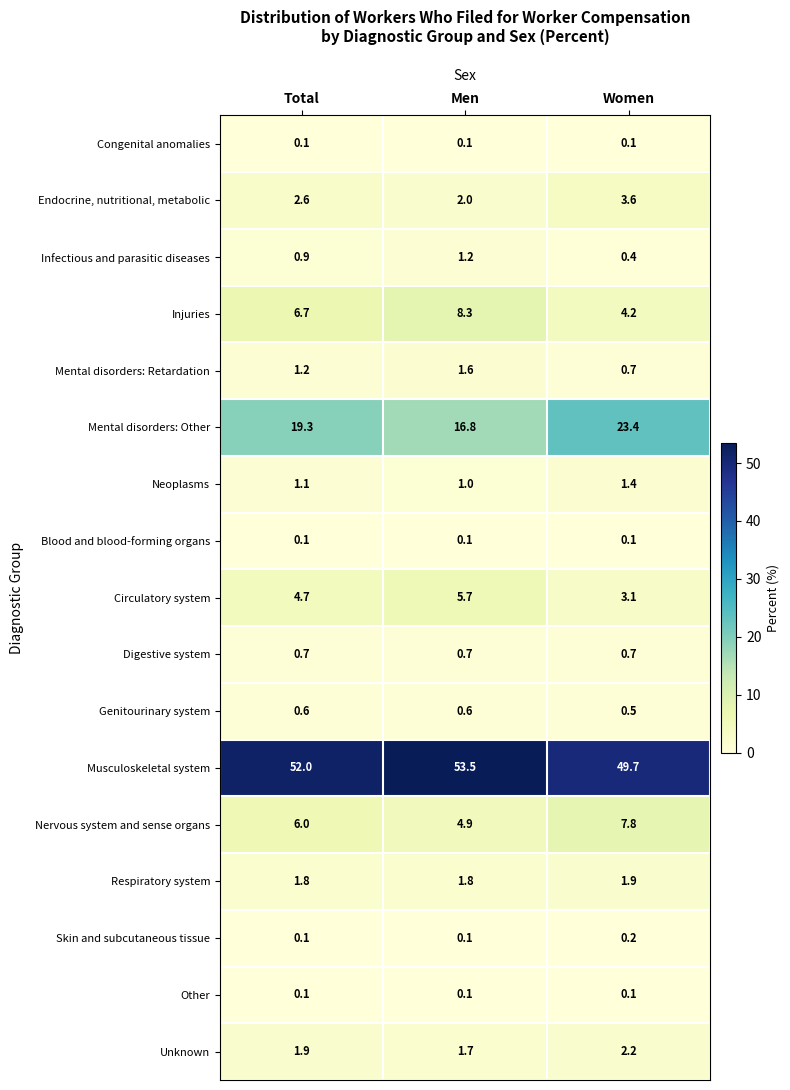

At which label is Mental disorders: Retardation closest to 1?

Total